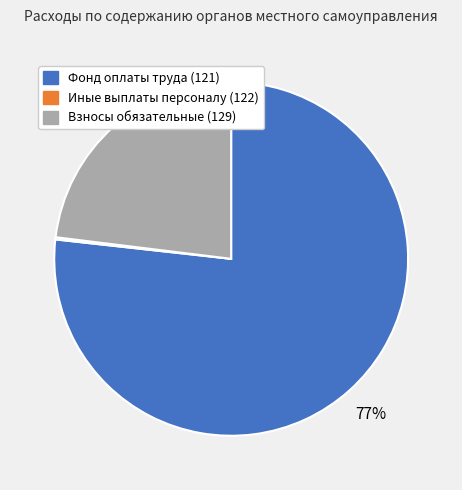

Is there any slice that represents more than half of the pie?

Yes